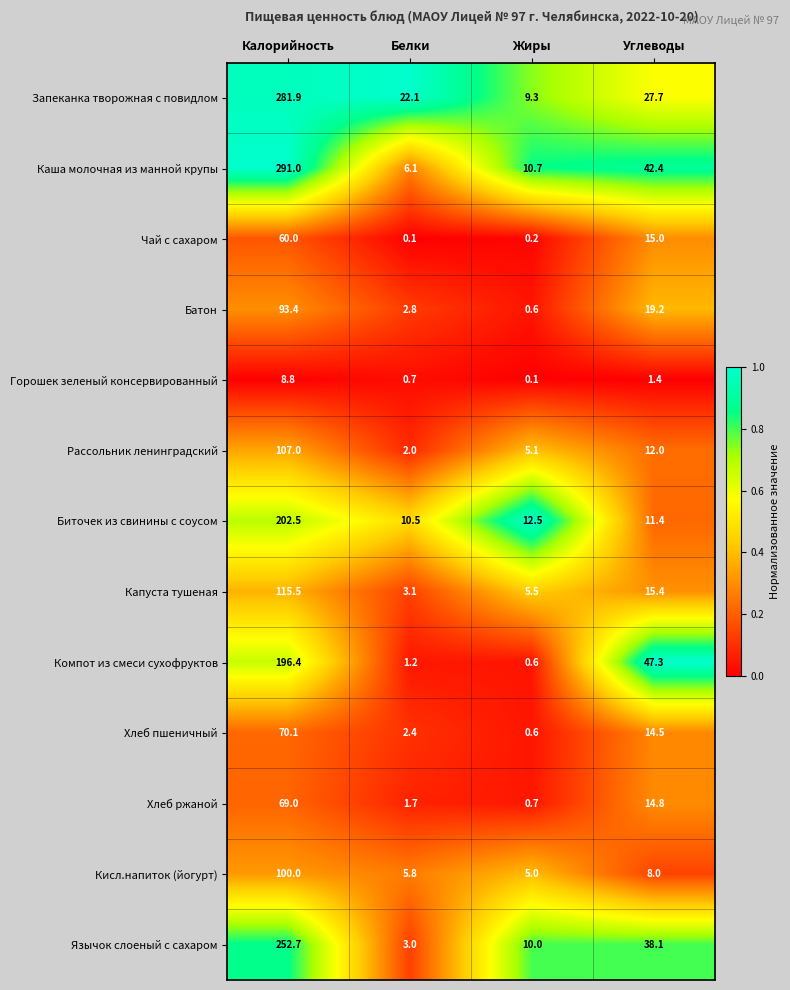

Is it true that Батон equals 19.2 at Углеводы?

True